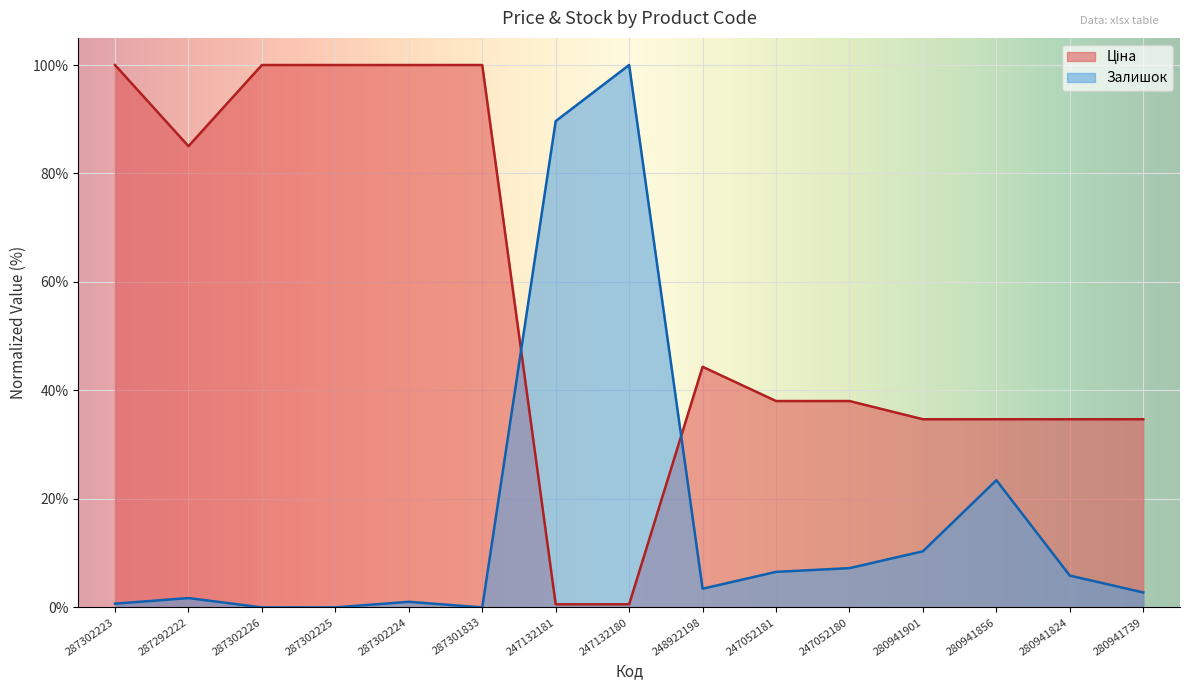

What is the total value across all series at 247052180?

45.3